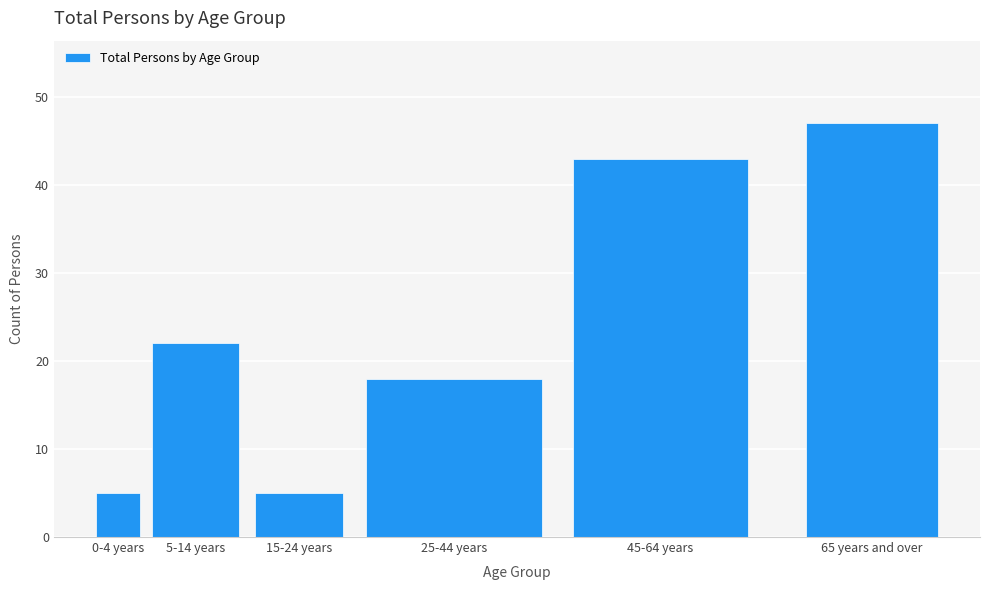

Reading right to left, list all the values displayed in this chart.

65 years and over=47	45-64 years=43	25-44 years=18	15-24 years=5	5-14 years=22	0-4 years=5